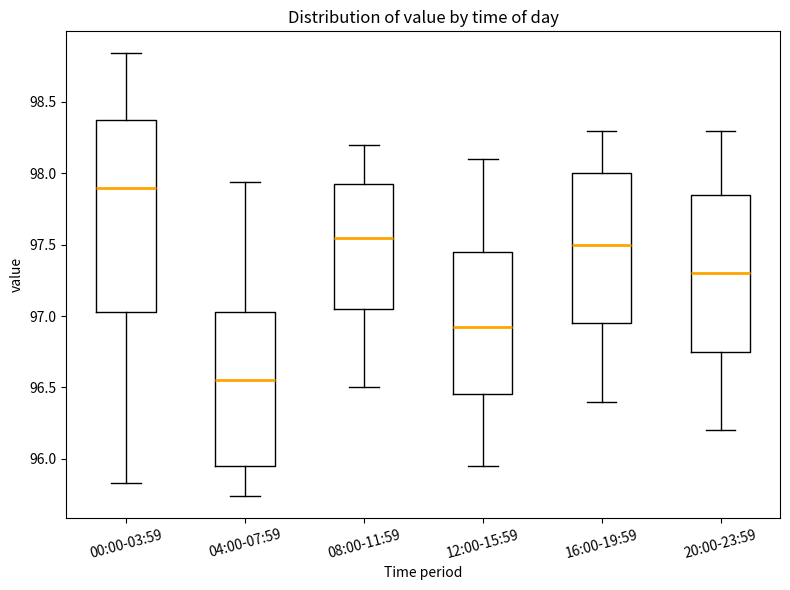

Reading left to right, transcribe this box plot: for each box, give where its median line is, the range the box spans, and where its two whiskers end, as read against the y-axis. The values are not printed on the chart, so give them approximately, as read against the axis.

00:00-03:59: median 97.90, box 97.05 to 98.35, whiskers 95.85 to 98.85
04:00-07:59: median 96.55, box 95.95 to 97.05, whiskers 95.75 to 97.95
08:00-11:59: median 97.55, box 97.05 to 97.95, whiskers 96.50 to 98.20
12:00-15:59: median 96.95, box 96.45 to 97.45, whiskers 95.95 to 98.10
16:00-19:59: median 97.50, box 96.95 to 98.00, whiskers 96.40 to 98.30
20:00-23:59: median 97.30, box 96.75 to 97.85, whiskers 96.20 to 98.30